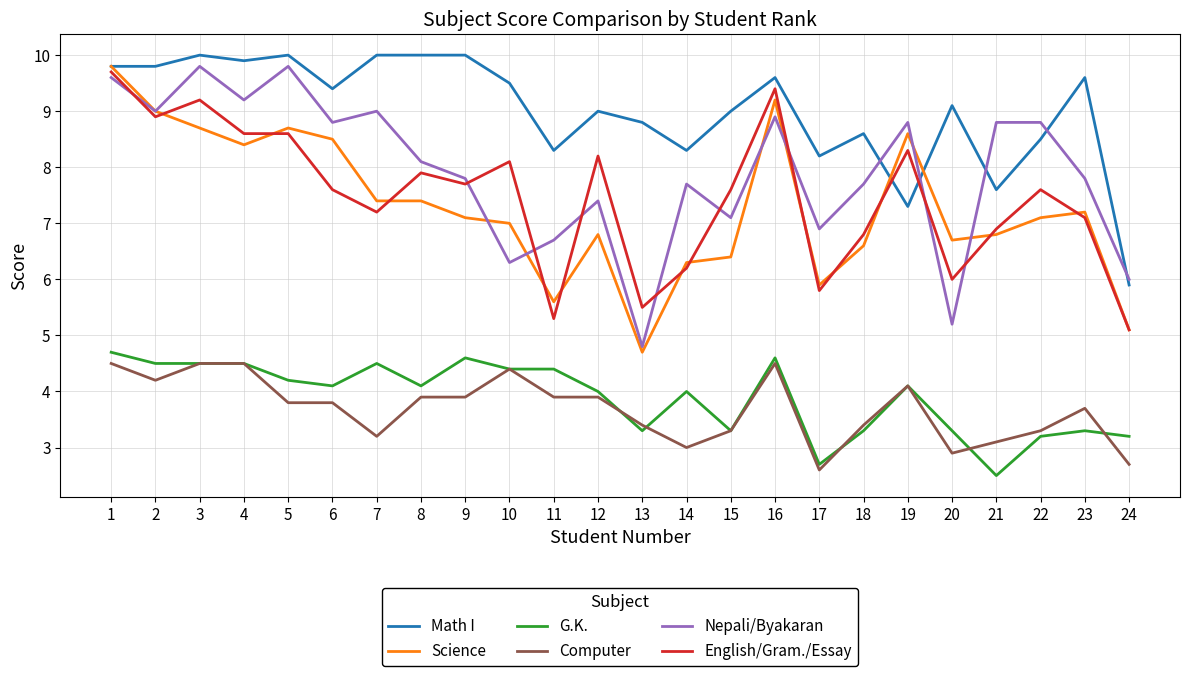

What is the spread (max minus min) of values at 4?

5.4